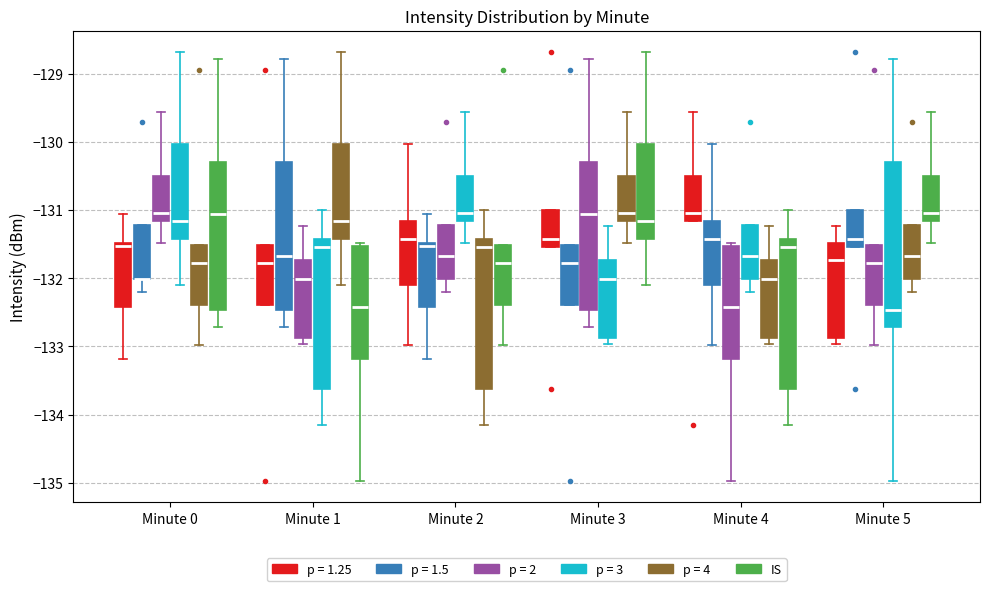

Where is the lower edge of the box for Minute 2 (p = 1.25) on the y-axis? The values are not printed on the chart, so give them approximately, as read against the axis.

-132.1